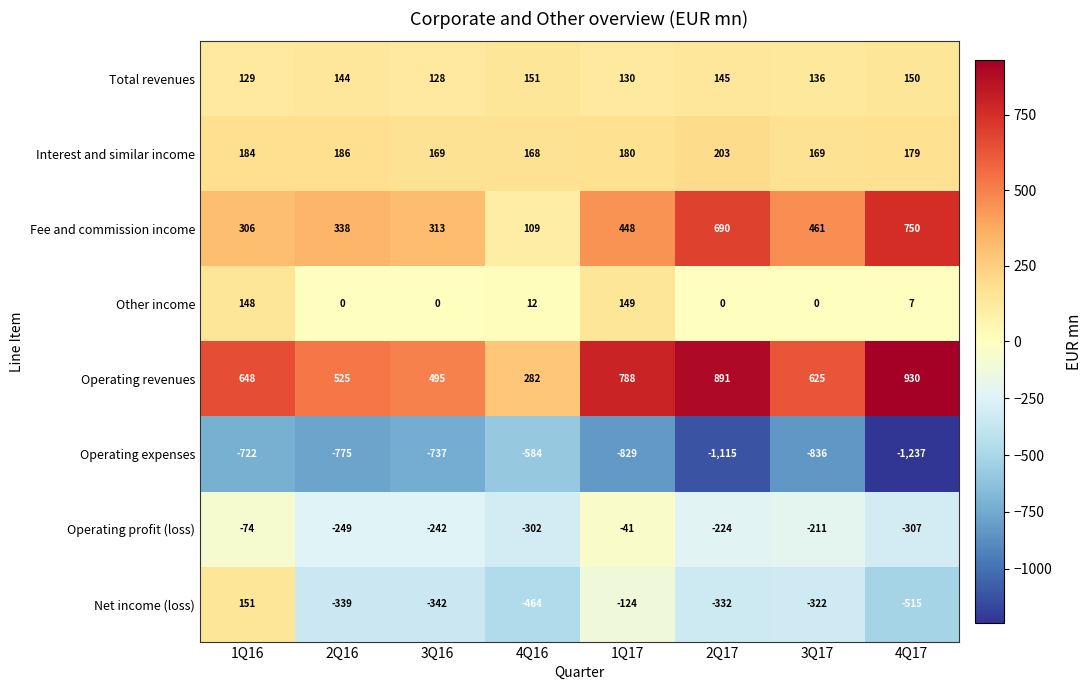

At which label does Other income first exceed 7?

1Q16